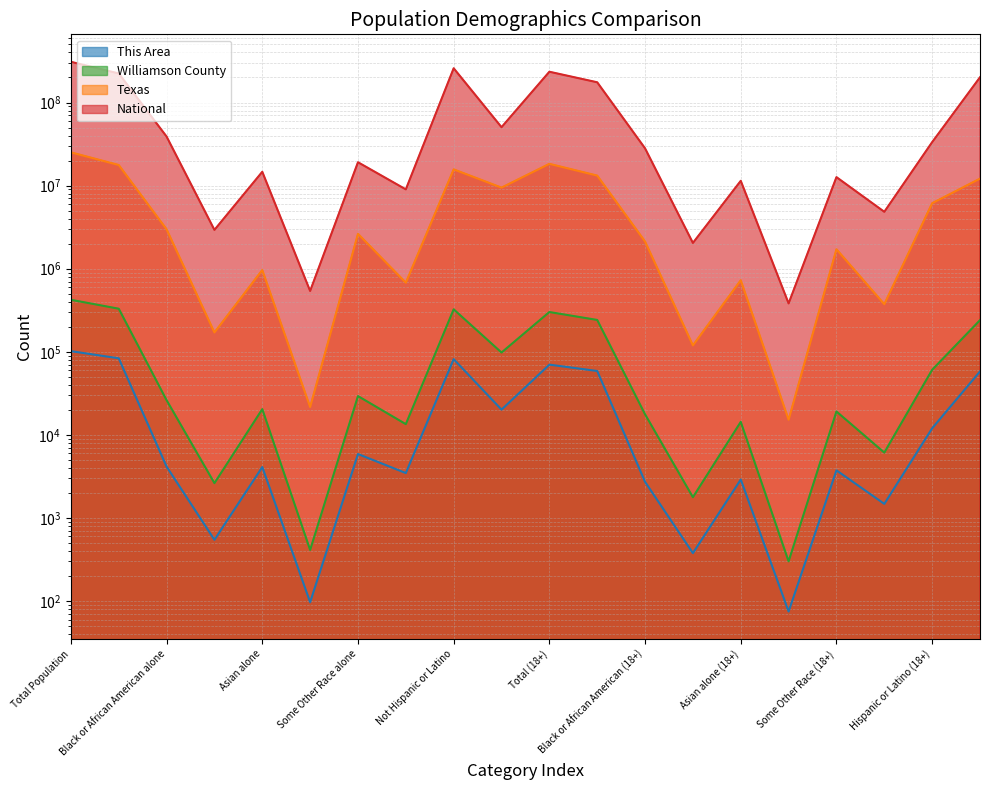

Reading right to left, list all the values displayed in this chart.

This Area: 58082	12021	1480	3749	75	2908	378	2725	58788	70103	20149	81688	3476	5890	97	4109	547	4158	83560	101837
Williamson County: 240472	60755	6129	19140	301	14359	1780	17696	241822	301227	98034	324645	13481	29336	413	20433	2629	26196	330191	422679
Texas: 12136593	6143144	374226	1714844	15241	726422	119493	2123923	13205588	18279737	9460921	15684640	679001	2628186	21656	964596	170972	2979598	17701552	25145561
National: 201217368	33346703	4840677	12651574	382409	11422616	2043876	28088003	175134916	234564071	50477594	258267944	9009073	19107368	540013	14674252	2932248	38929319	223553265	308745538